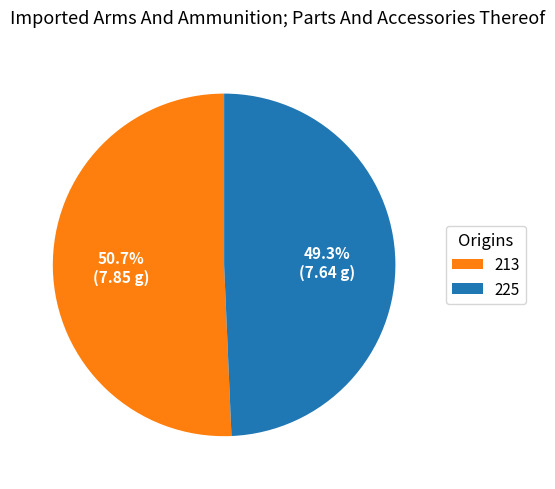

Is it true that 213 is 20% of the pie?

False